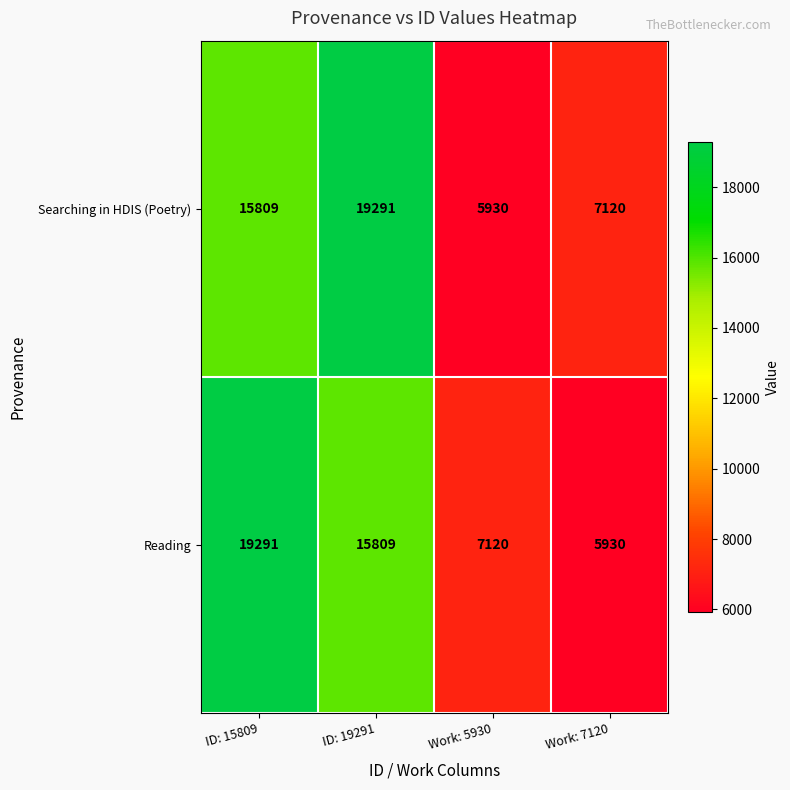

At Work: 7120, list the series in order from smallest to largest.

Reading, Searching in HDIS (Poetry)